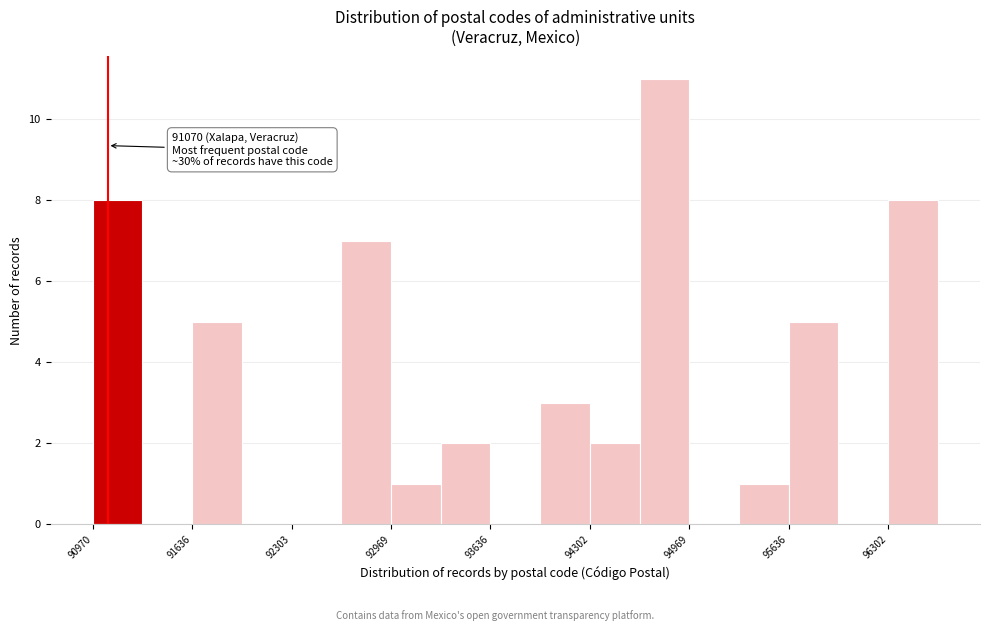

Read against the x-axis, roughly where is the centre of the tallest bar?

94800